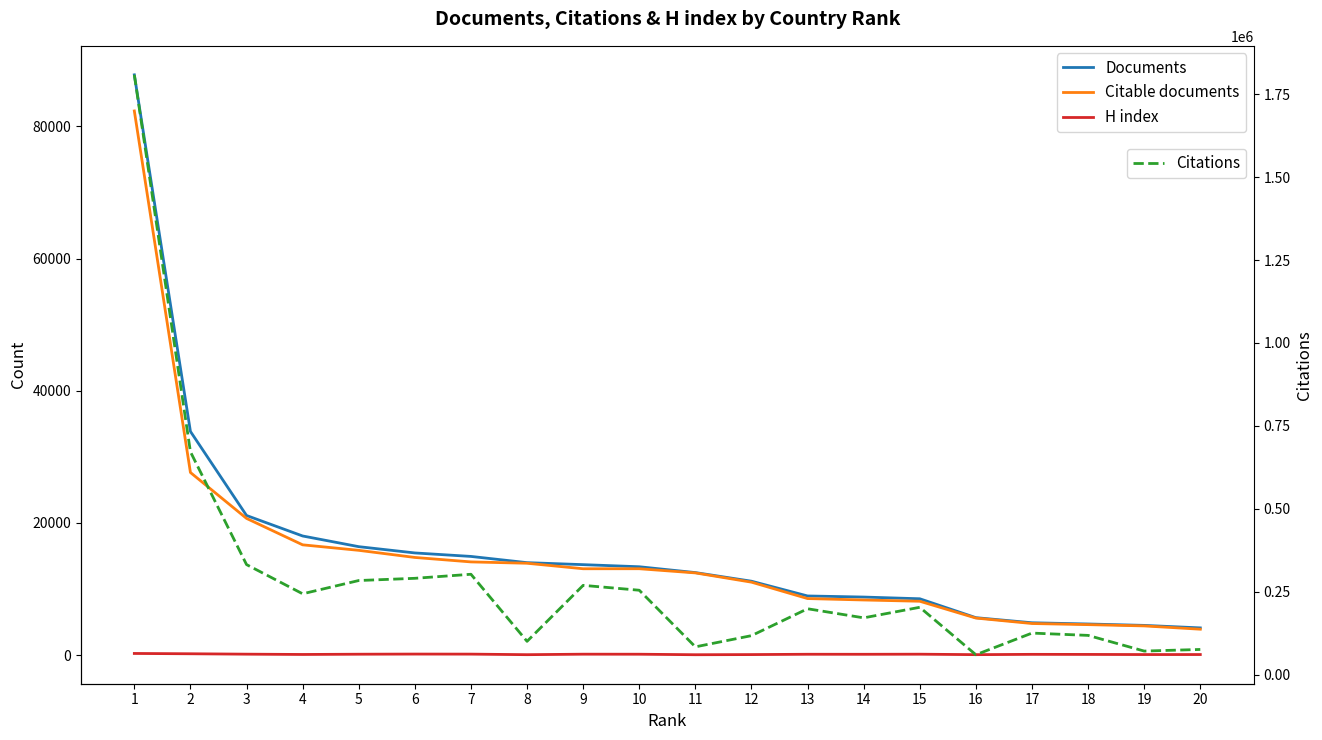

The Citable documents series shows 1227 at 16. True or false?

False